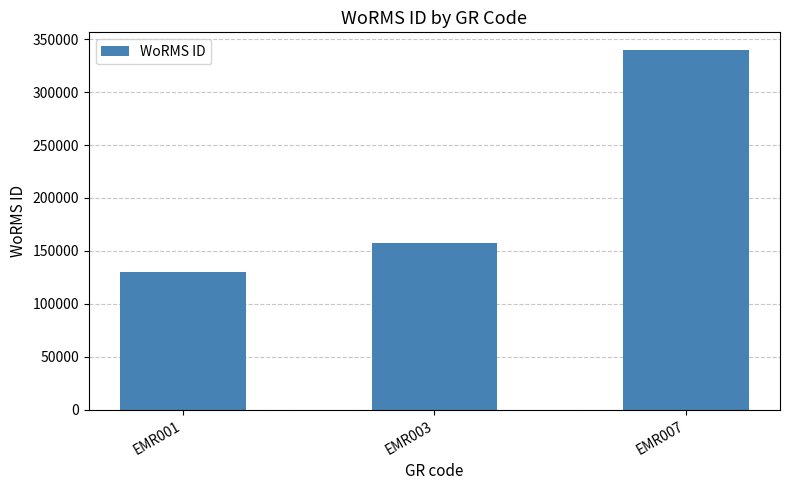

What is the difference between the maximum and second lowest values?

181982